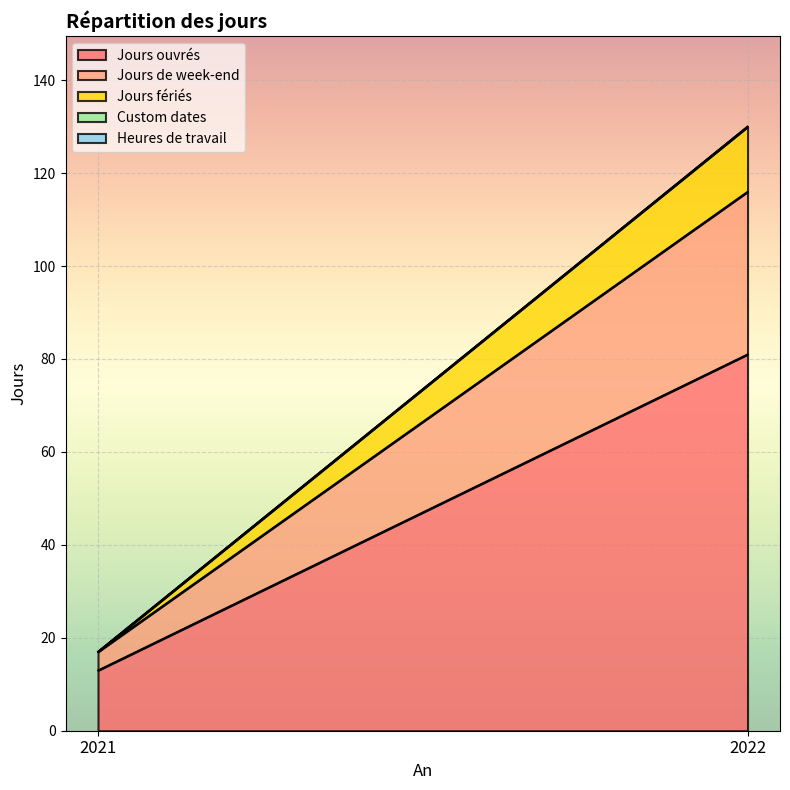

Which label corresponds to the smallest value in the chart?

2021